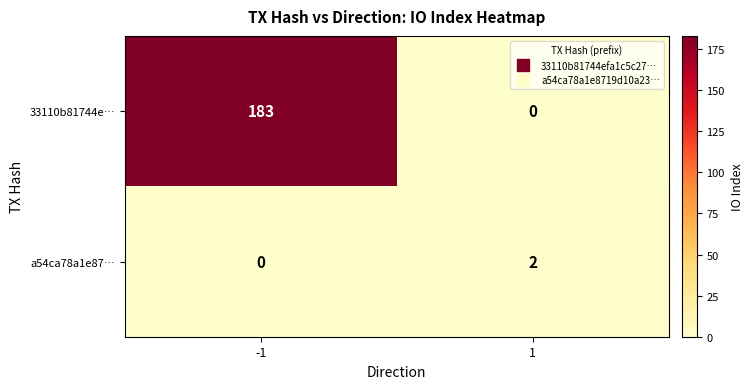

Is it true that 33110b81744e… equals 0 at 1?

True